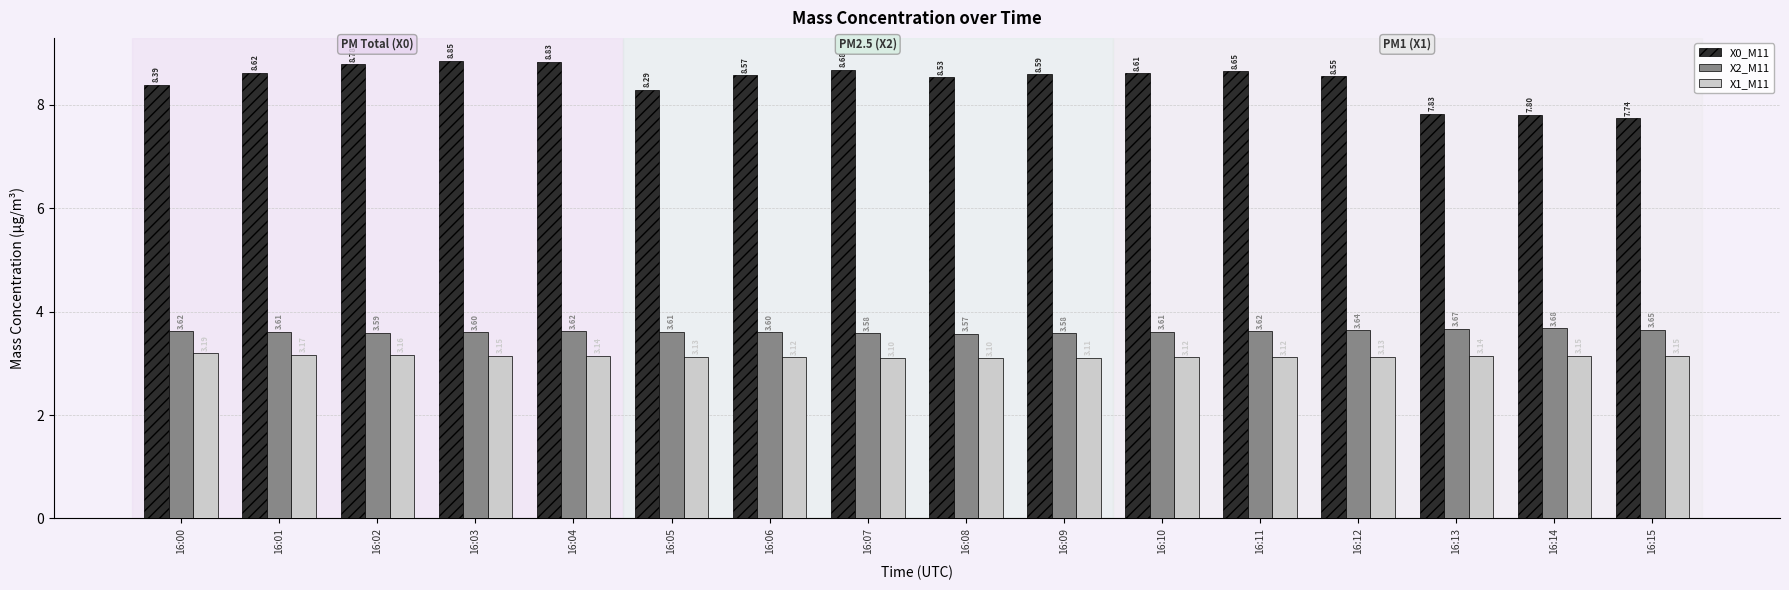

At which category is the sum across all series the highest?

16:03